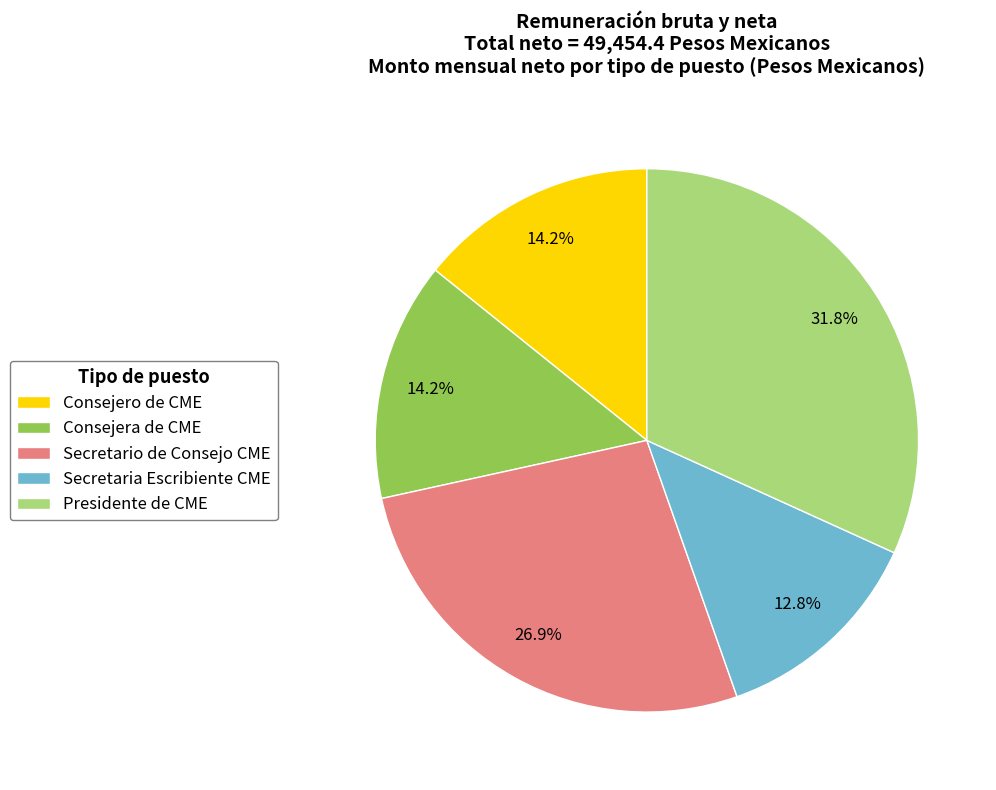

To the nearest percent, what is the combined percentage of Presidente de CME and Consejera de CME?

46%